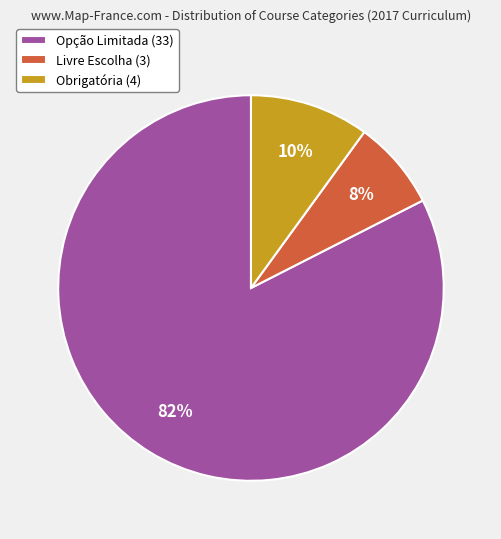

To the nearest percent, what is the average slice percentage?

33%